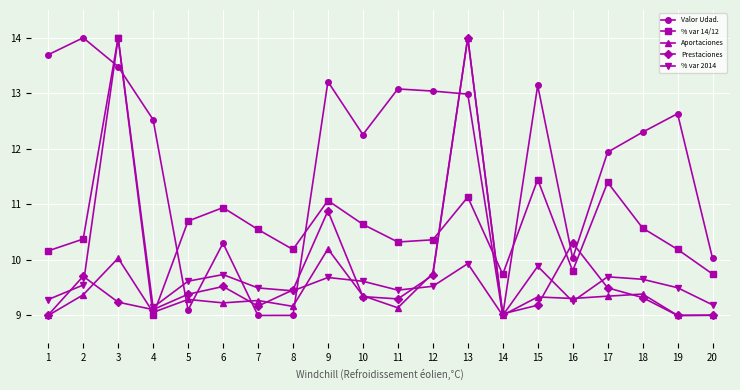

True or false: % var 14/12 has more than 0 points higher than both neighbors.

True